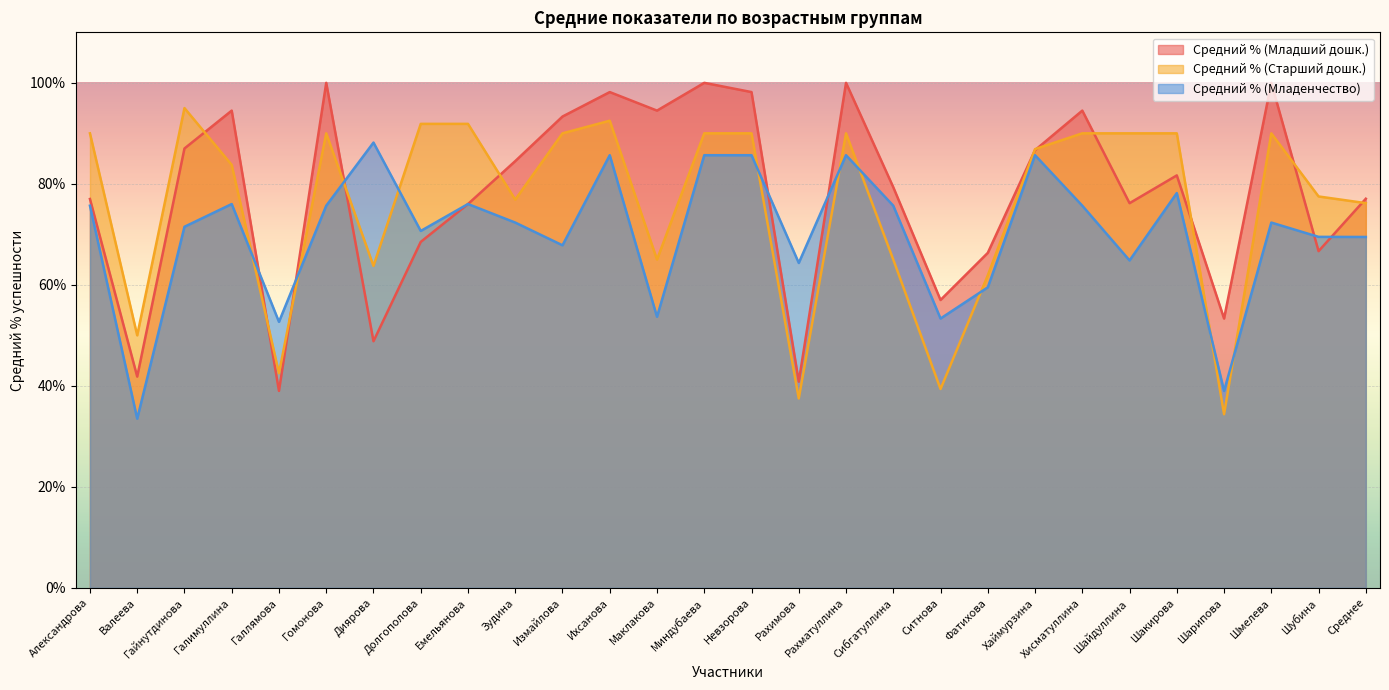

At which category is the sum across all series the highest?

Ихсанова